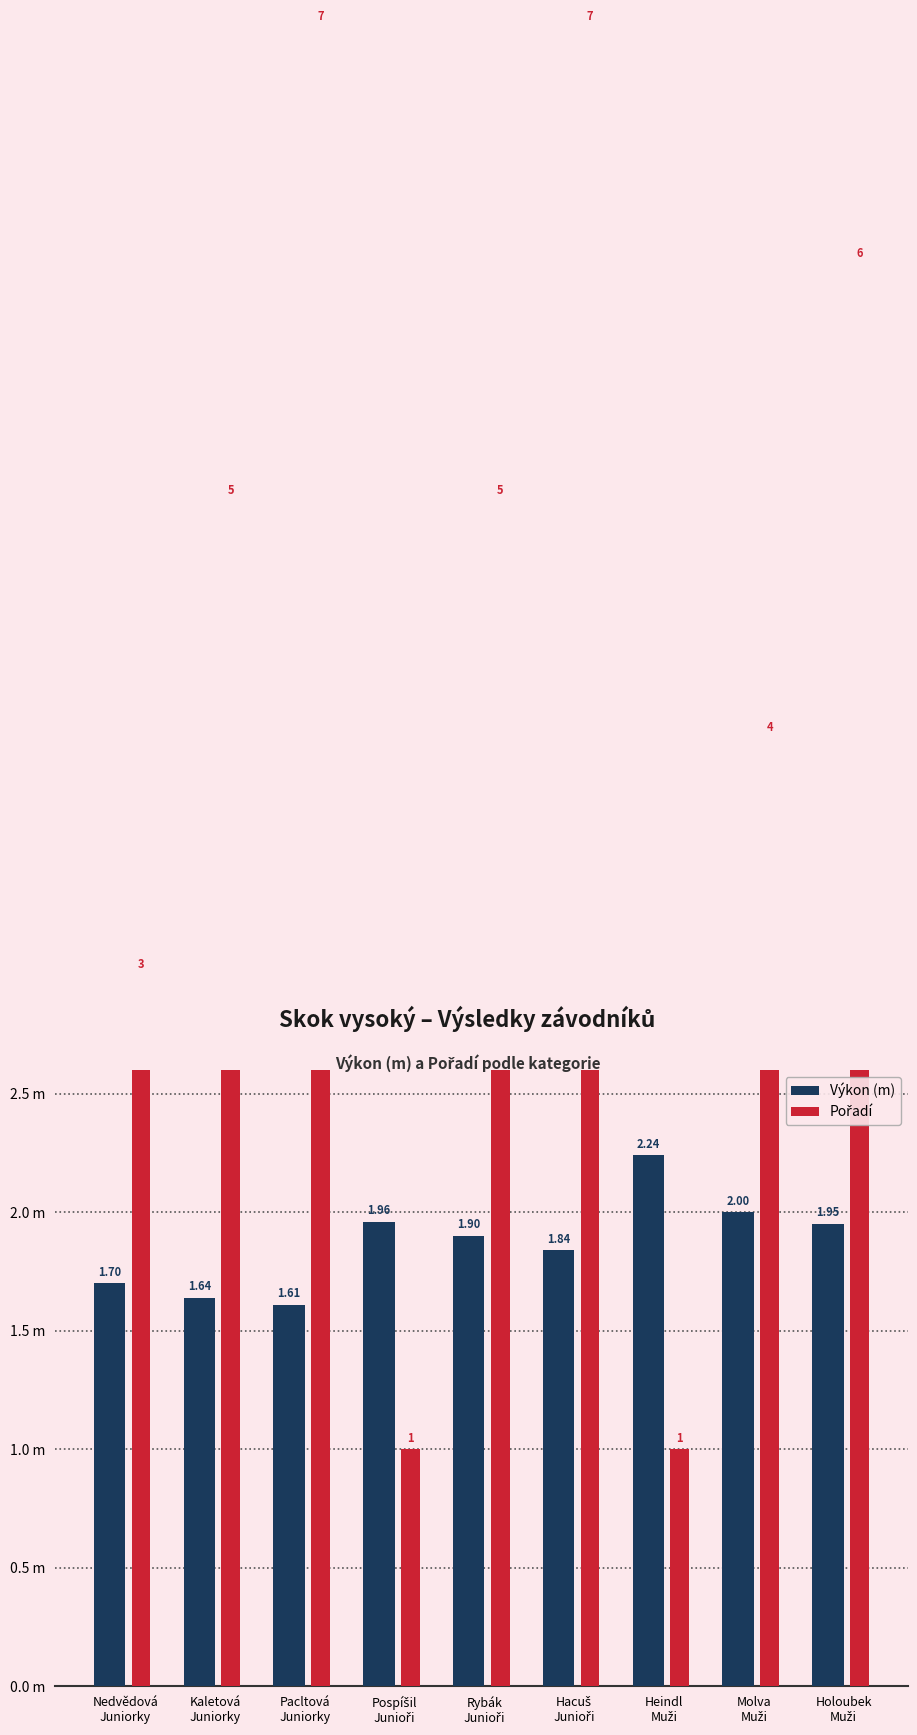

How many data points in Pořadí are less than 5?

4